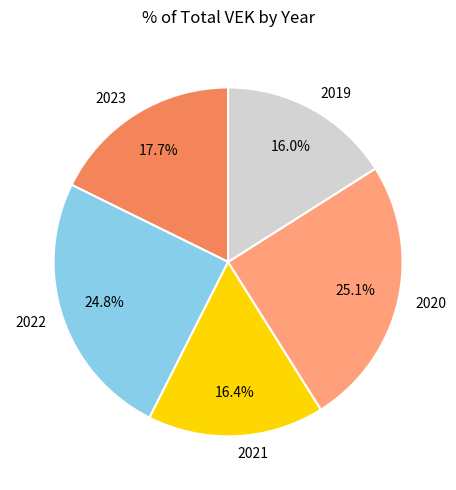

Approximately how many times larger is the value at 2019 compared to 2021?

1.0